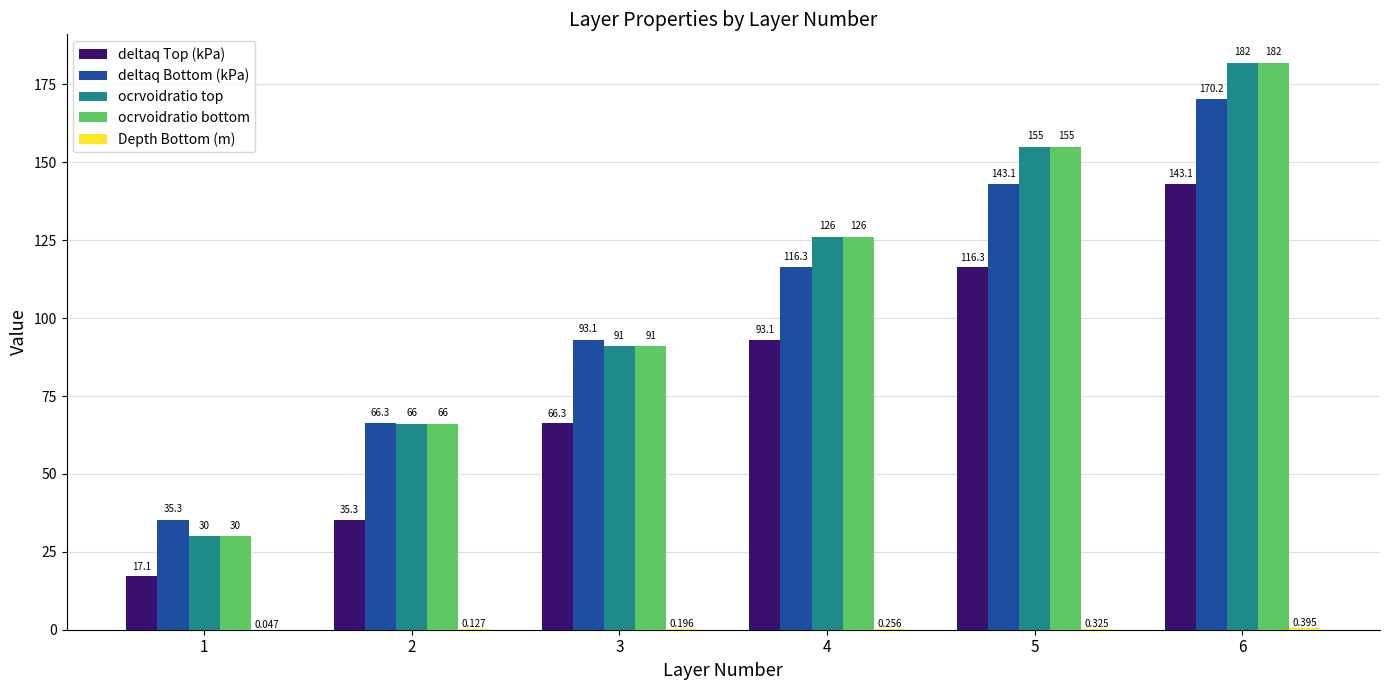

Which series changed the most between 5 and 6?

deltaq Bottom (kPa)